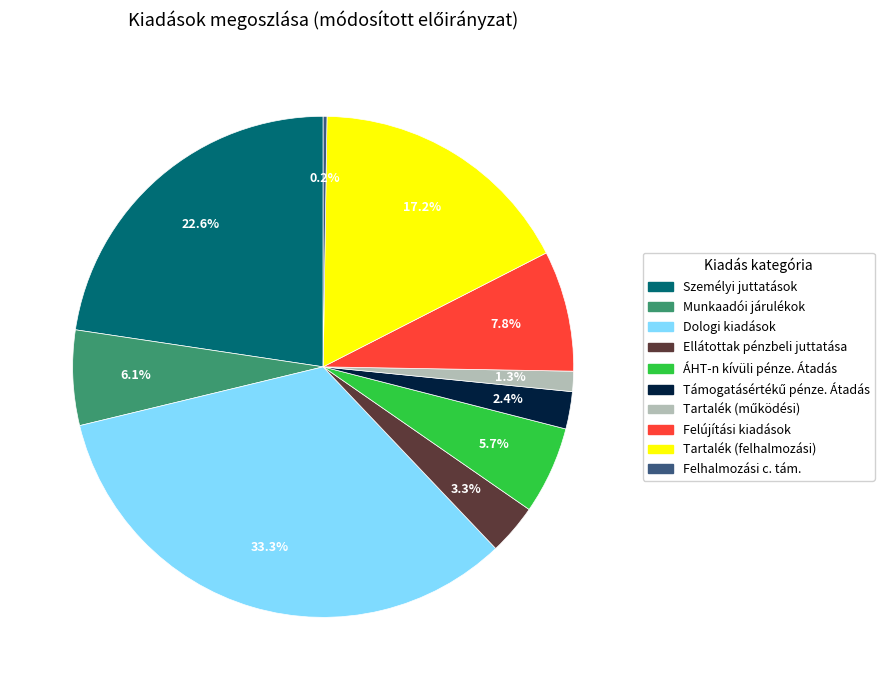

To the nearest percent, what is the difference between the Ellátottak pénzbeli juttatása and ÁHT-n kívüli pénze. Átadás slice percentages?

2%